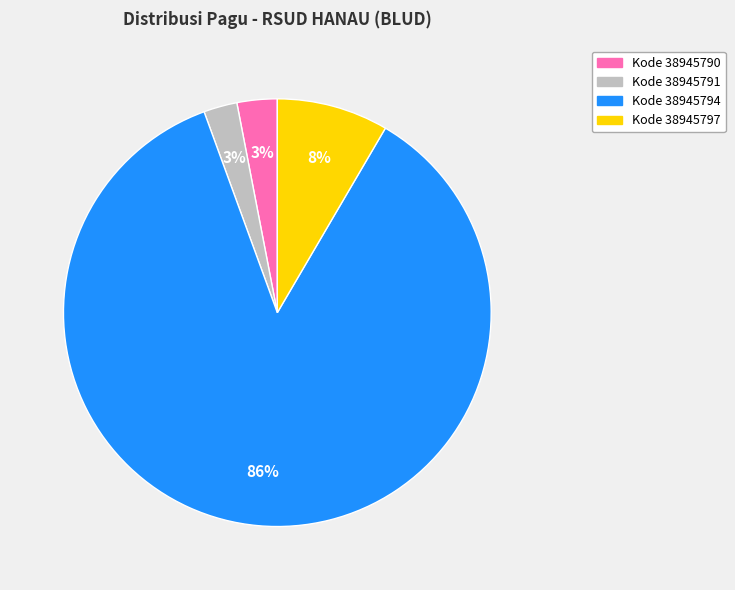

To the nearest percent, what is the difference between the largest and smallest slice percentages?

83%